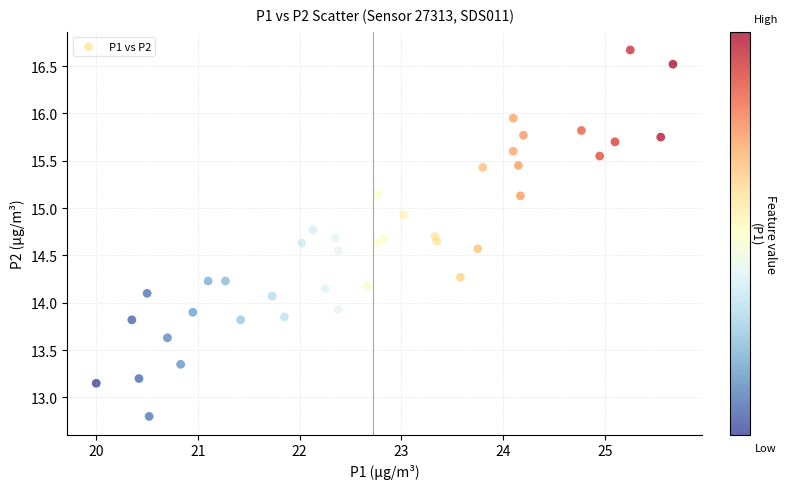

What is the range of Y values (max minus min)?

3.9